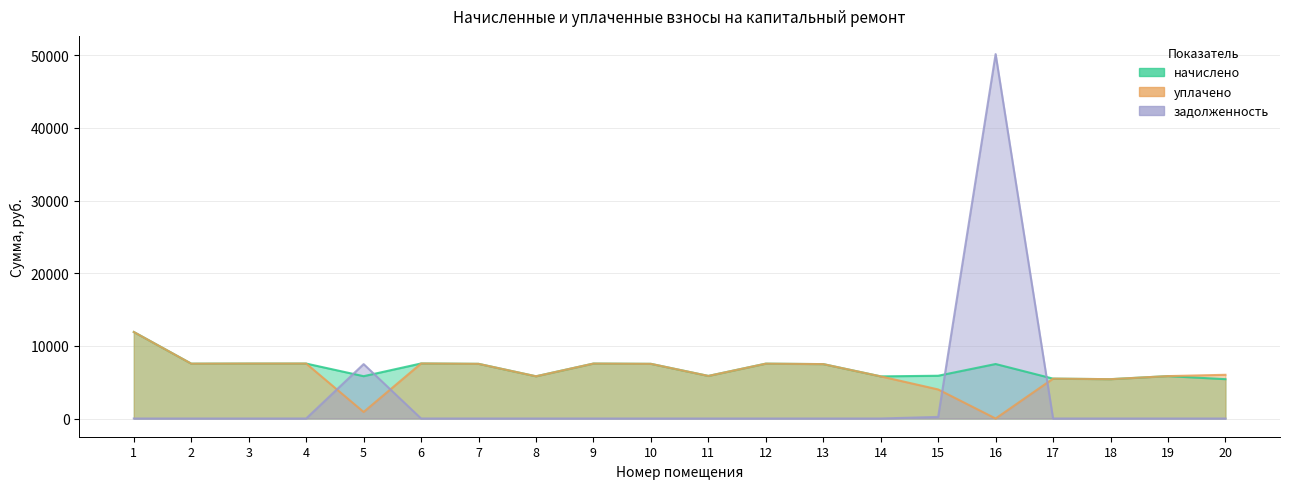

What value does the начислено series have at 20?

5415.1